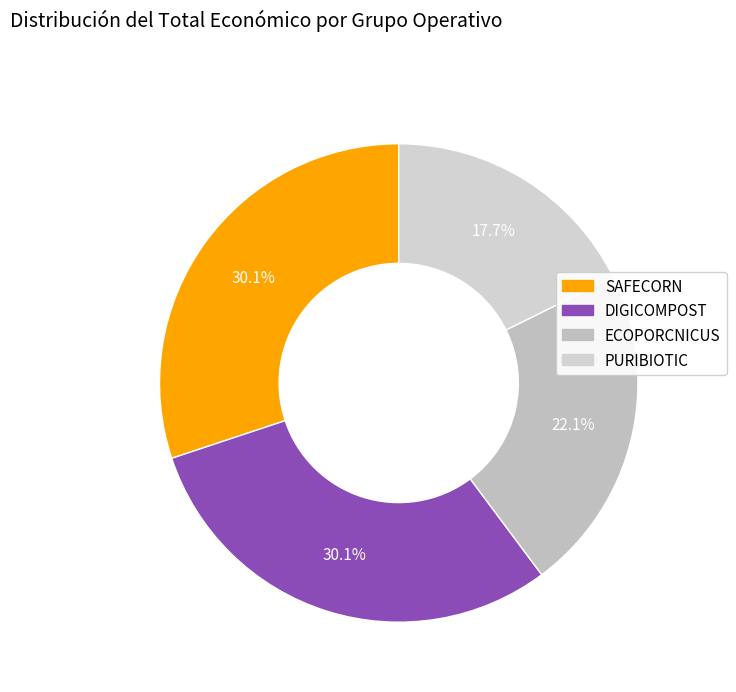

Is the sum of SAFECORN and ECOPORCNICUS greater than half?

Yes